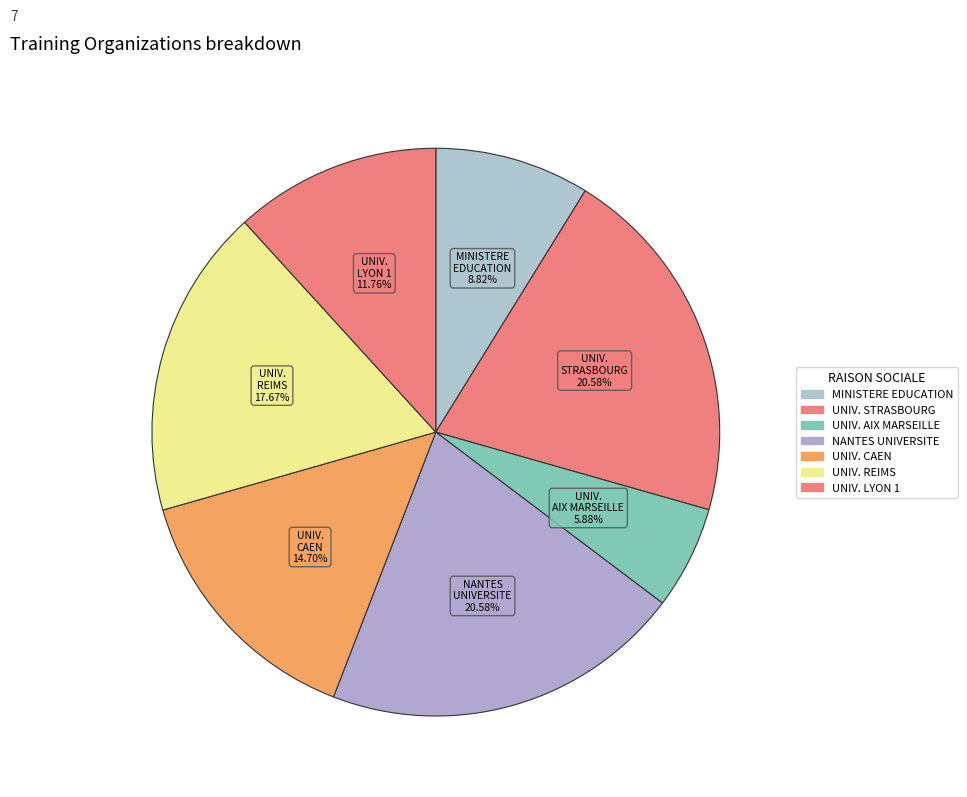

Count the number of slices in the pie.

7